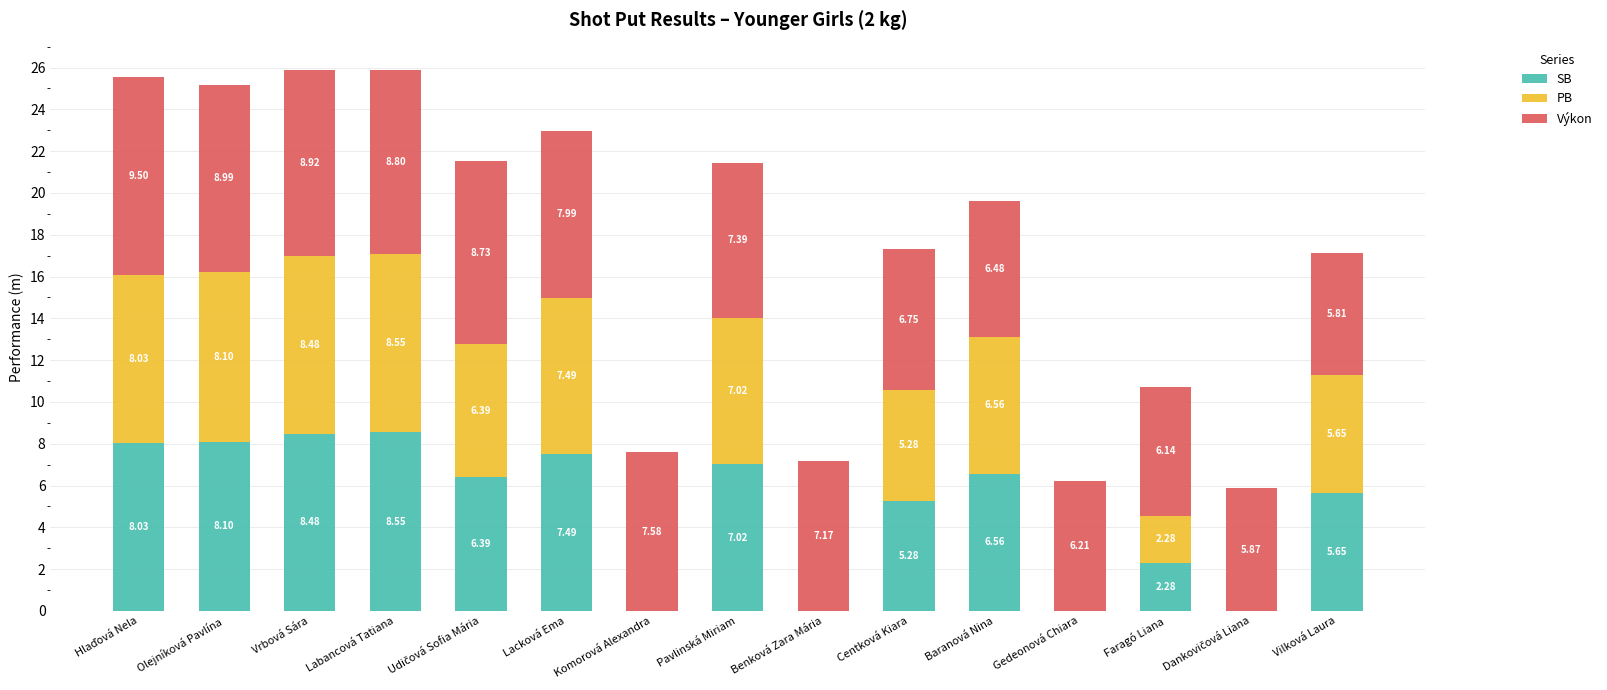

What are all the series names shown in the legend?

SB, PB, Výkon